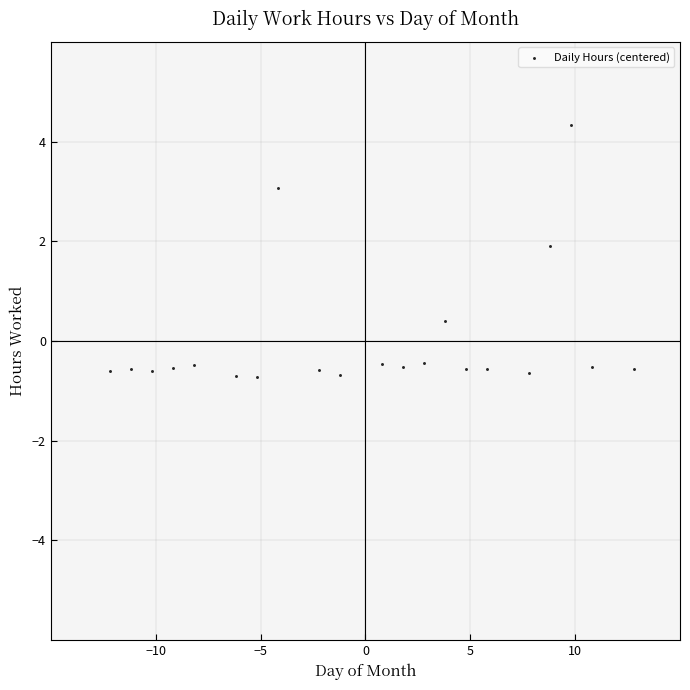

What Y value in the scatter plot is closest to 1?

0.4